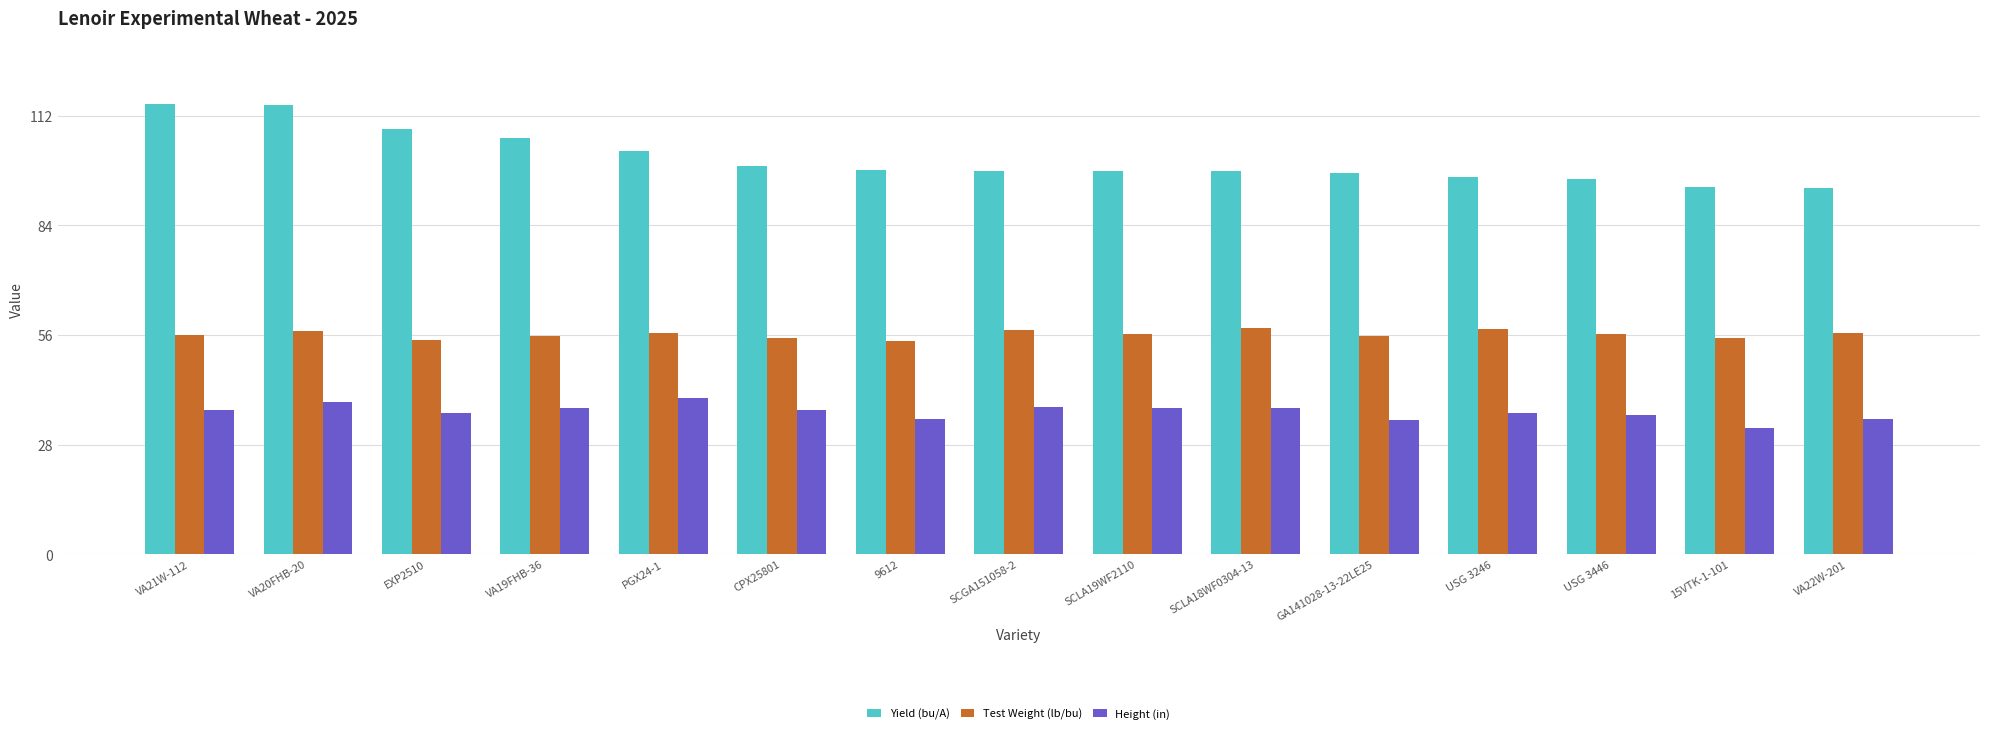

What is the spread (max minus min) of values at USG 3446?

60.3